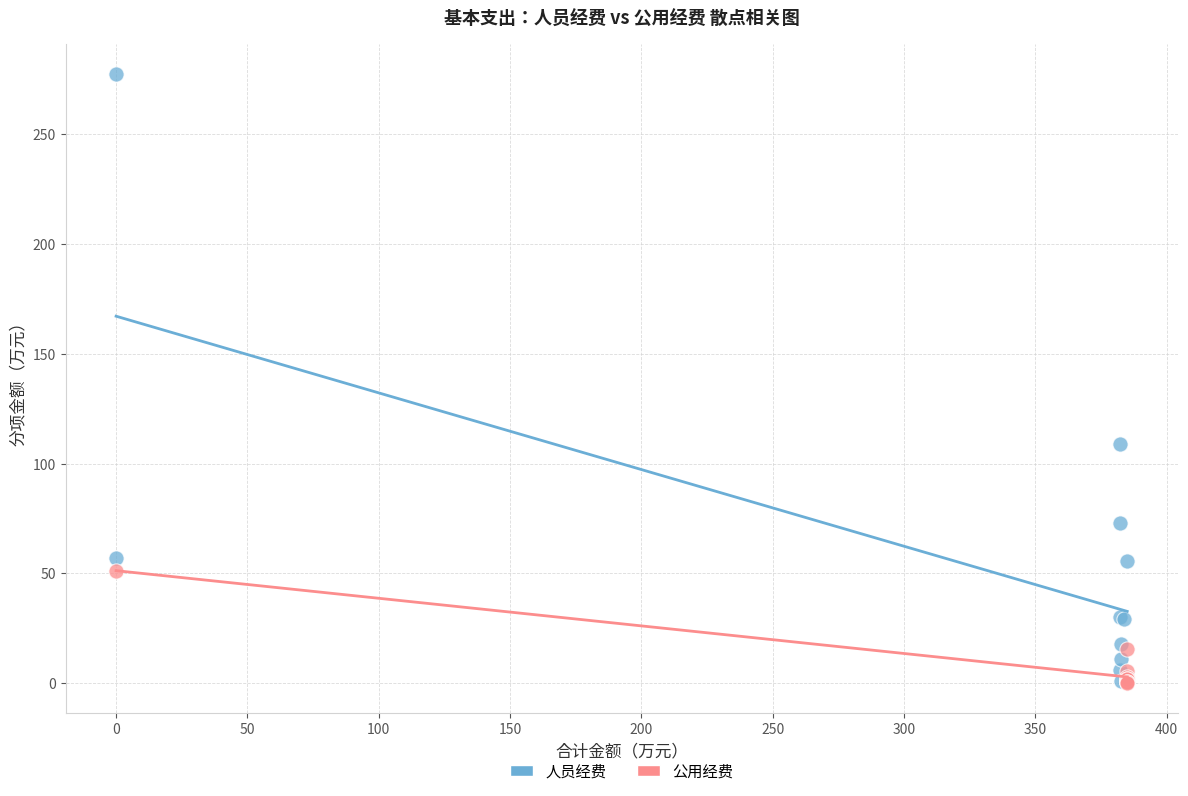

What are all the series names shown in the legend?

人员经费, 公用经费